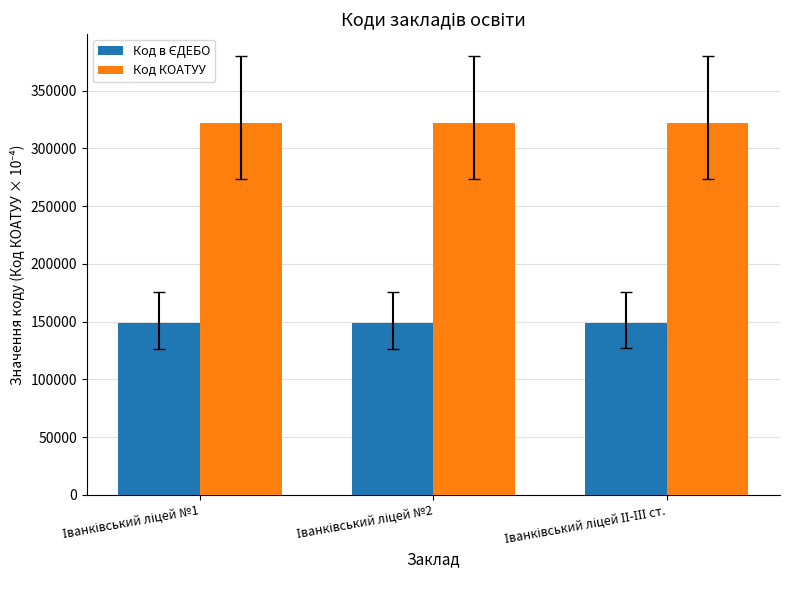

Which series has the largest total across all categories?

Код КОАТУУ